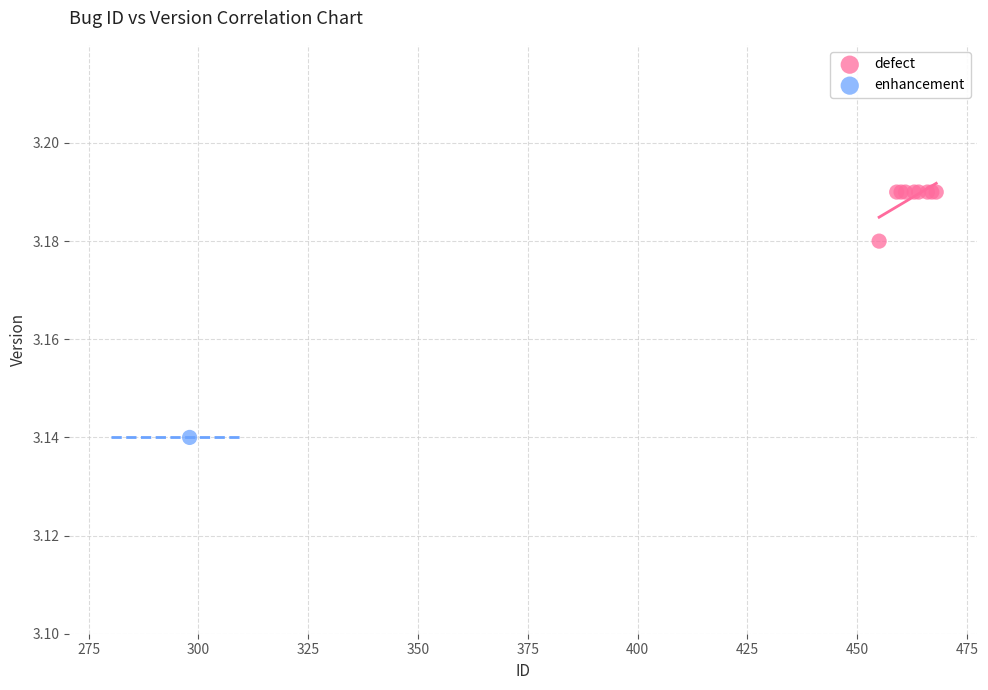

What are all the series names shown in the legend?

defect, enhancement